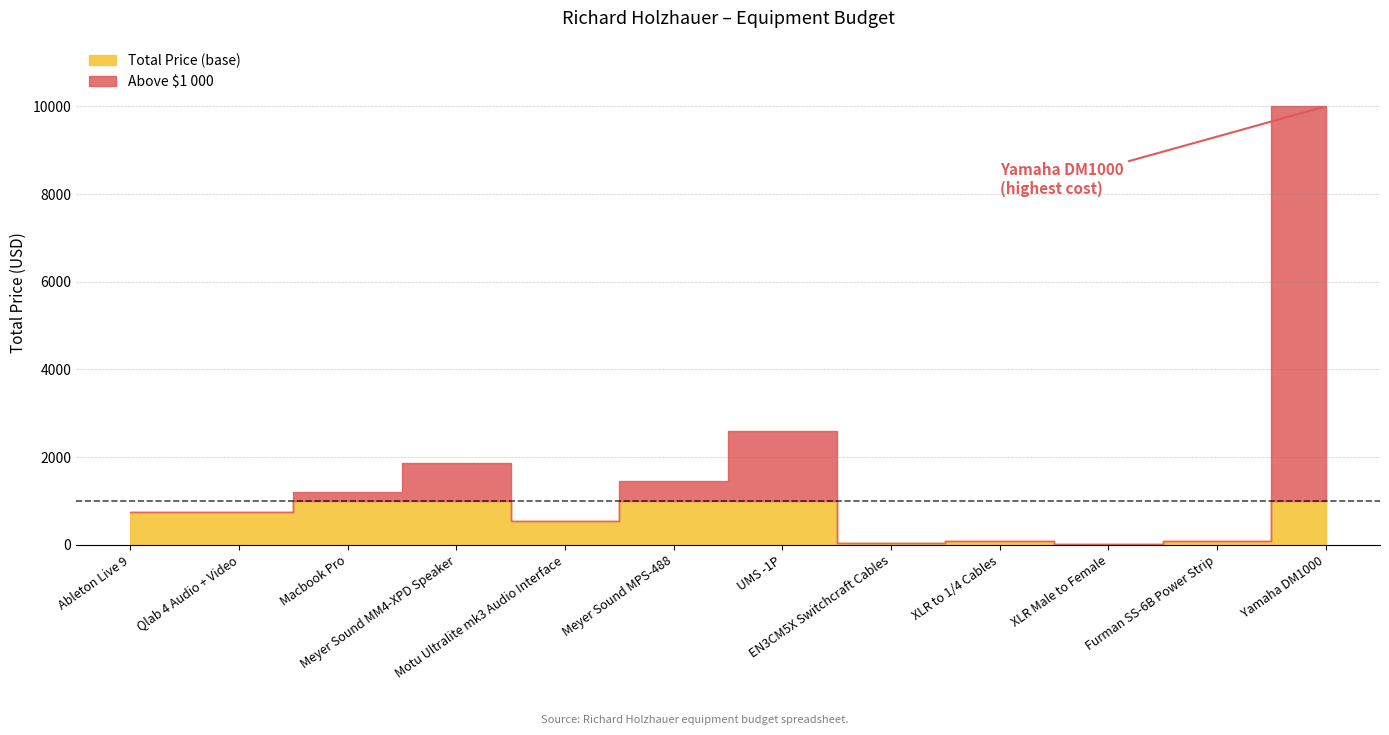

True or false: the data shows 80.0 at Furman SS-6B Power Strip.

True